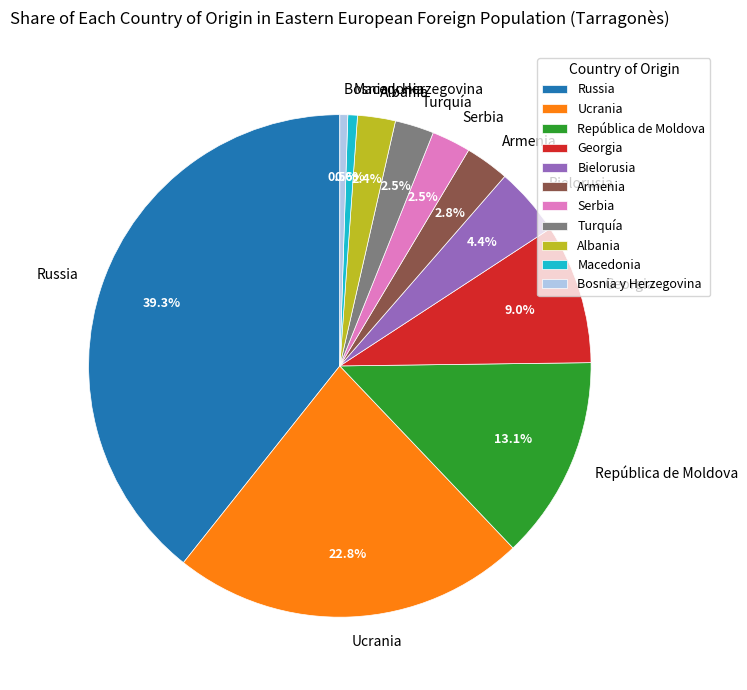

To the nearest percent, what is the difference between the largest and smallest slice percentages?

39%